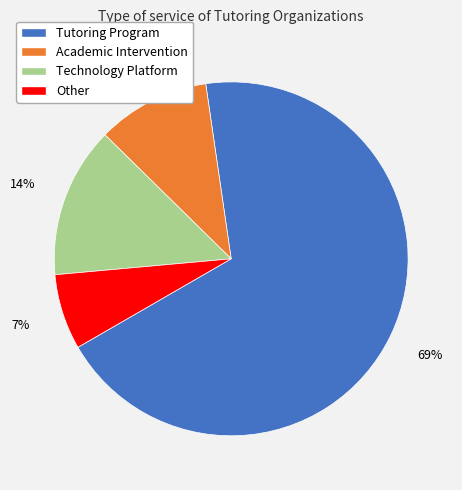

How many slices are in this pie chart?

4